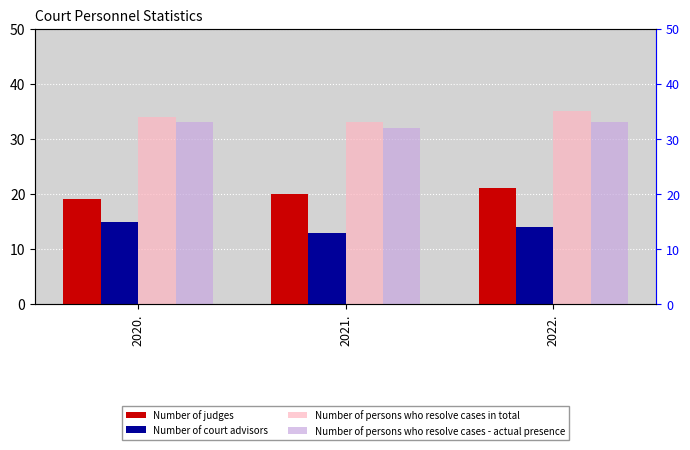

At which category is the sum across all series the highest?

2022.